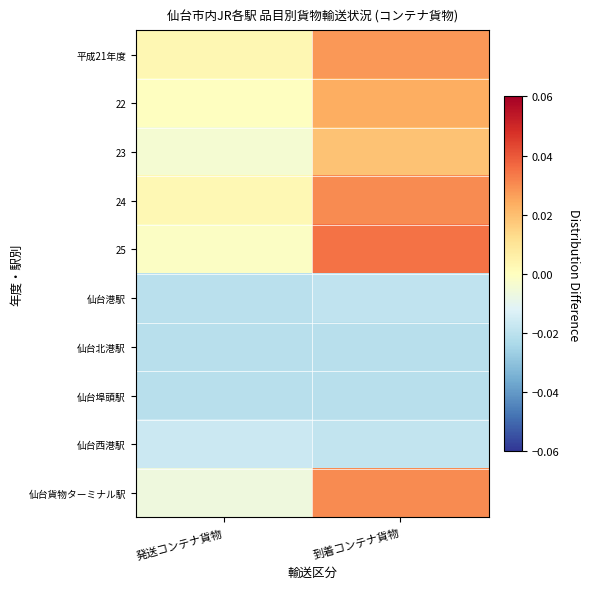

Reading left to right, what are all the values shown in this chart?

平成21年度: 発送コンテナ貨物=0.0	到着コンテナ貨物=0.0
22: 発送コンテナ貨物=-0.0	到着コンテナ貨物=0.0
23: 発送コンテナ貨物=-0.0	到着コンテナ貨物=0.0
24: 発送コンテナ貨物=0.0	到着コンテナ貨物=0.0
25: 発送コンテナ貨物=-0.0	到着コンテナ貨物=0.0
仙台港駅: 発送コンテナ貨物=-0.0	到着コンテナ貨物=-0.0
仙台北港駅: 発送コンテナ貨物=-0.0	到着コンテナ貨物=-0.0
仙台埠頭駅: 発送コンテナ貨物=-0.0	到着コンテナ貨物=-0.0
仙台西港駅: 発送コンテナ貨物=-0.0	到着コンテナ貨物=-0.0
仙台貨物ターミナル駅: 発送コンテナ貨物=-0.0	到着コンテナ貨物=0.0